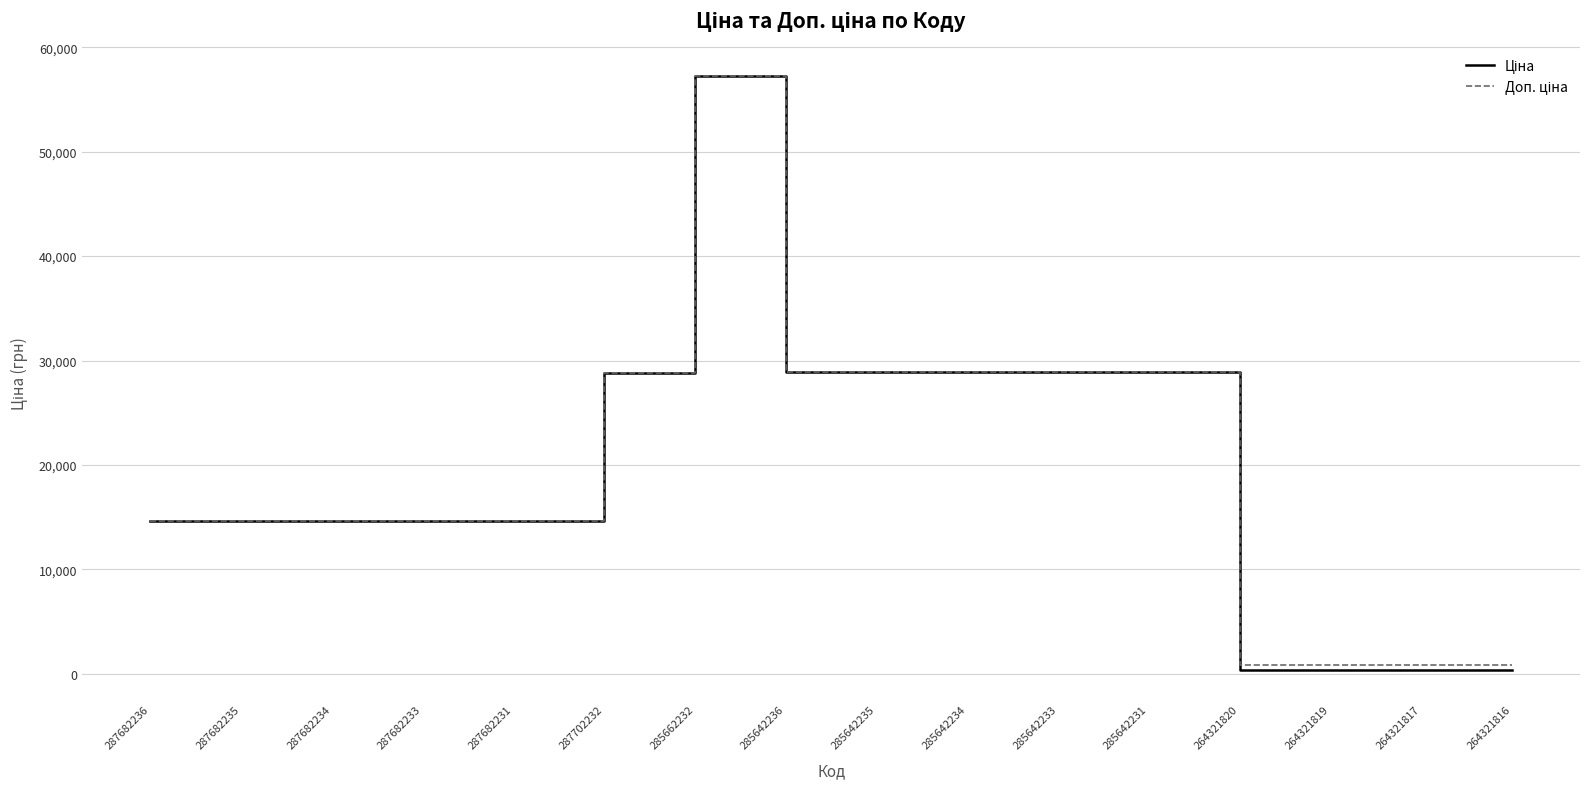

What is the total value across all series at 285642233?

57780.6